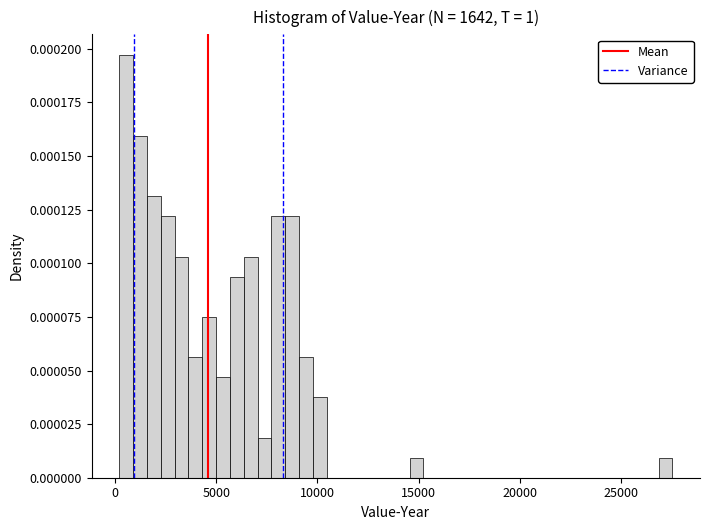

Around what value on the x-axis is the tallest bar? Give the approximate position of its centre, as read against the axis.

500